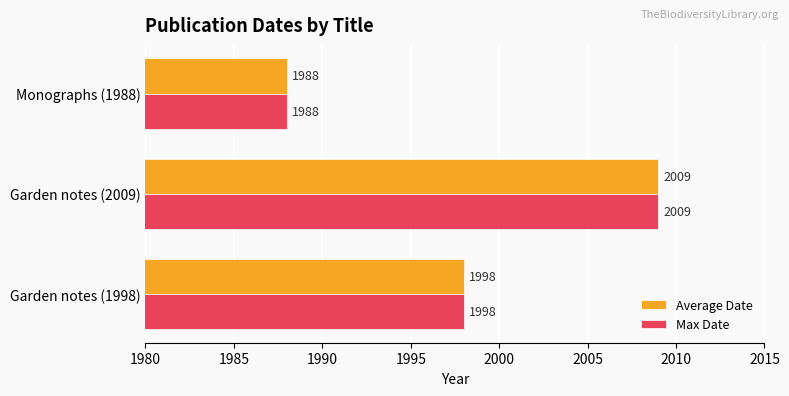

What is the total value across all series at Garden notes (2009)?

4018